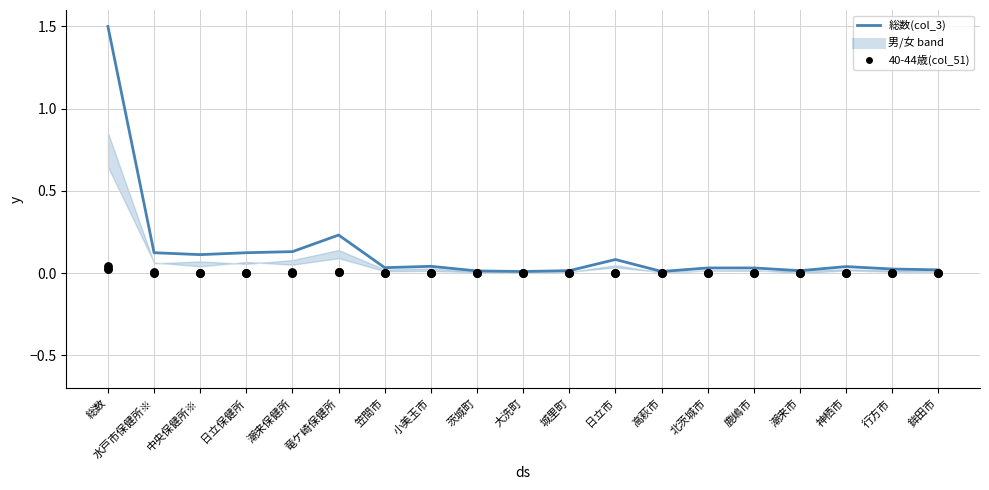

Is the value of 50-54歳総数(col_63) at 総数 greater than the value of 45-49歳総数(col_54) at 日立市?

Yes